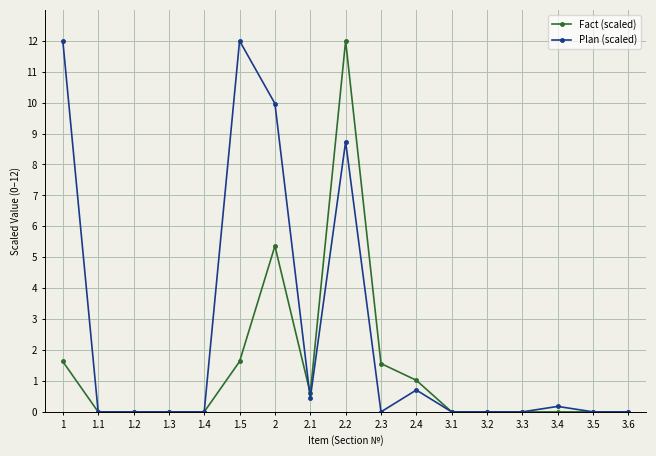

Where is Plan (scaled) nearest to the value 6?

2.2